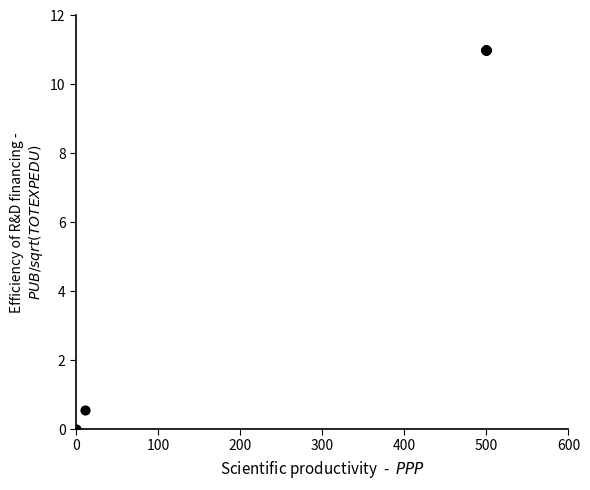

What Y value in the scatter plot is closest to 5?

0.5